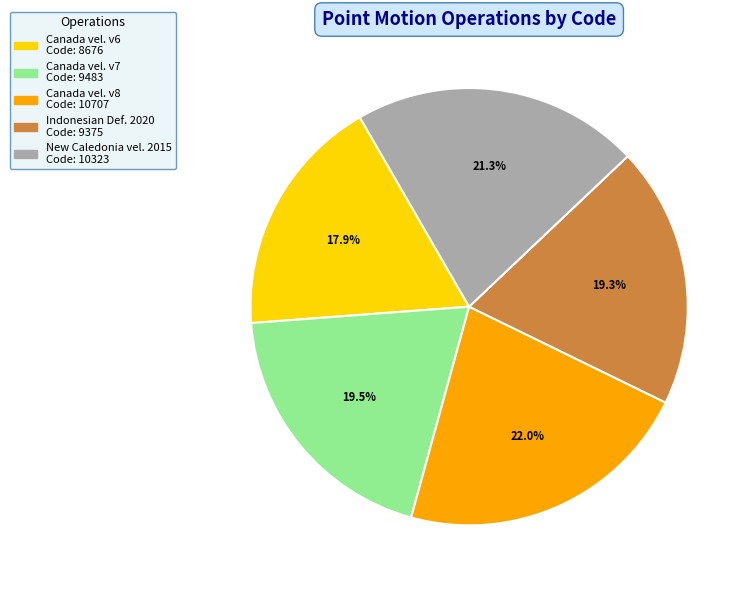

Does any single category account for the majority?

No